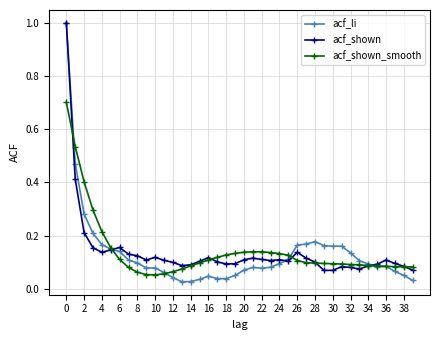

Which series has the widest spread of values?

acf_li